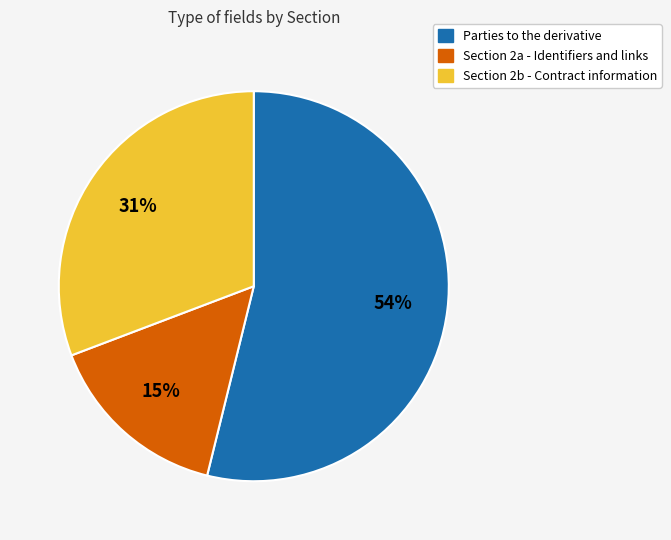

The Section 2a - Identifiers and links slice represents 27% of the pie. True or false?

False